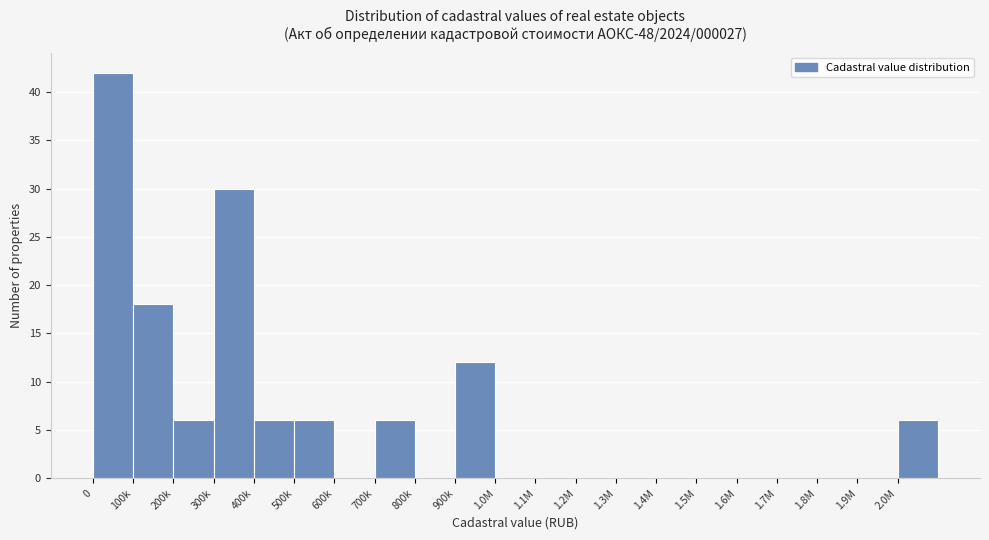

Reading left to right, list all the values displayed in this chart.

0=42	100k=18	200k=6	300k=30	400k=6	500k=6	600k=0	700k=6	800k=0	900k=12	1.0M=0	1.1M=0	1.2M=0	1.3M=0	1.4M=0	1.5M=0	1.6M=0	1.7M=0	1.8M=0	1.9M=0	2.0M=6